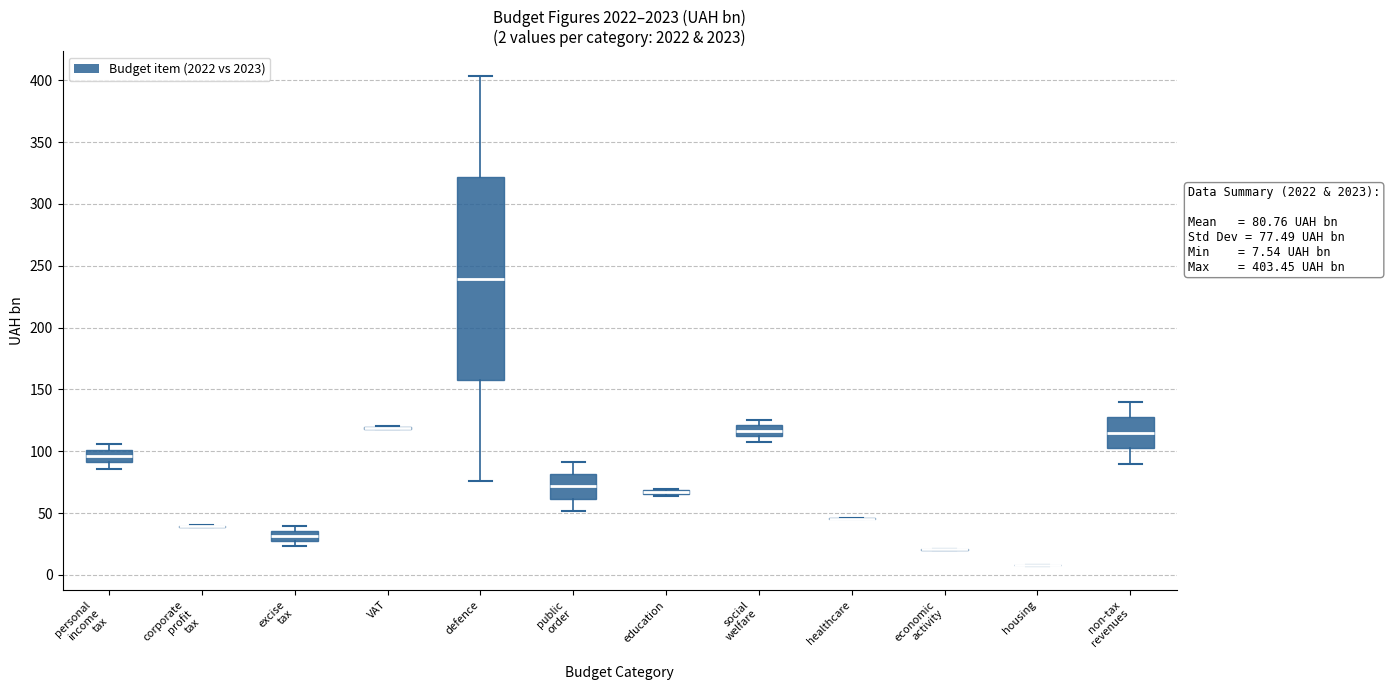

Which box is the tallest, from its lower edge to its upper edge?

defence